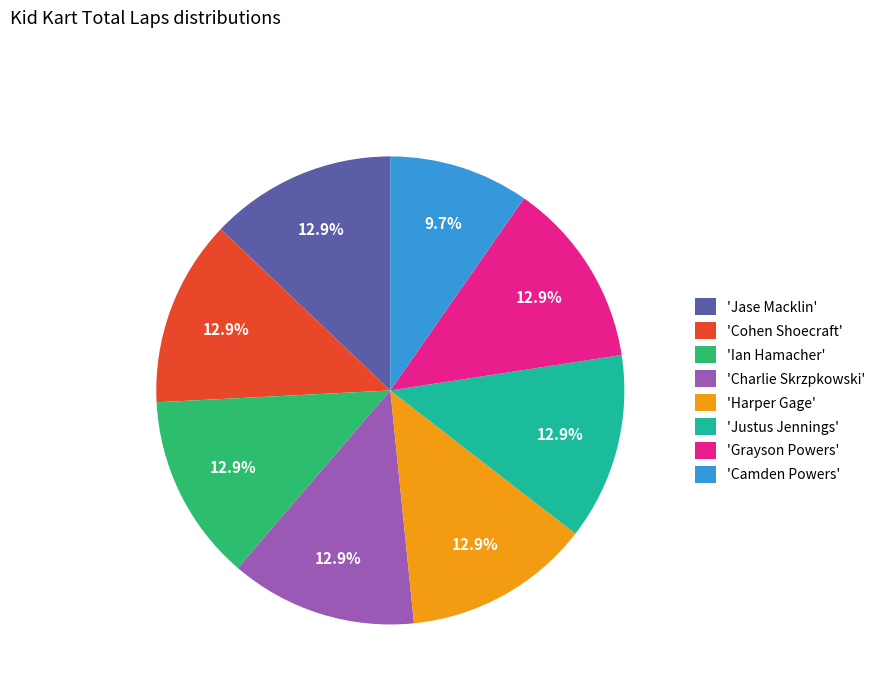

Do 'Cohen Shoecraft' and 'Camden Powers' together represent more than half of the pie?

No